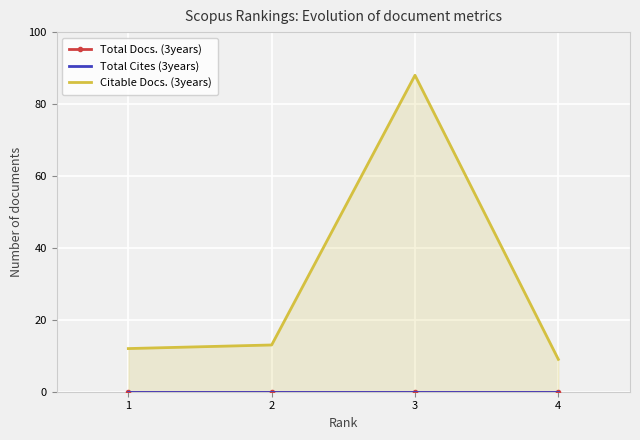

Reading right to left, transcribe all the data shown in this chart.

Total Docs. (3years): 0	0	0	0
Total Cites (3years): 0	0	0	0
Citable Docs. (3years): 9	88	13	12